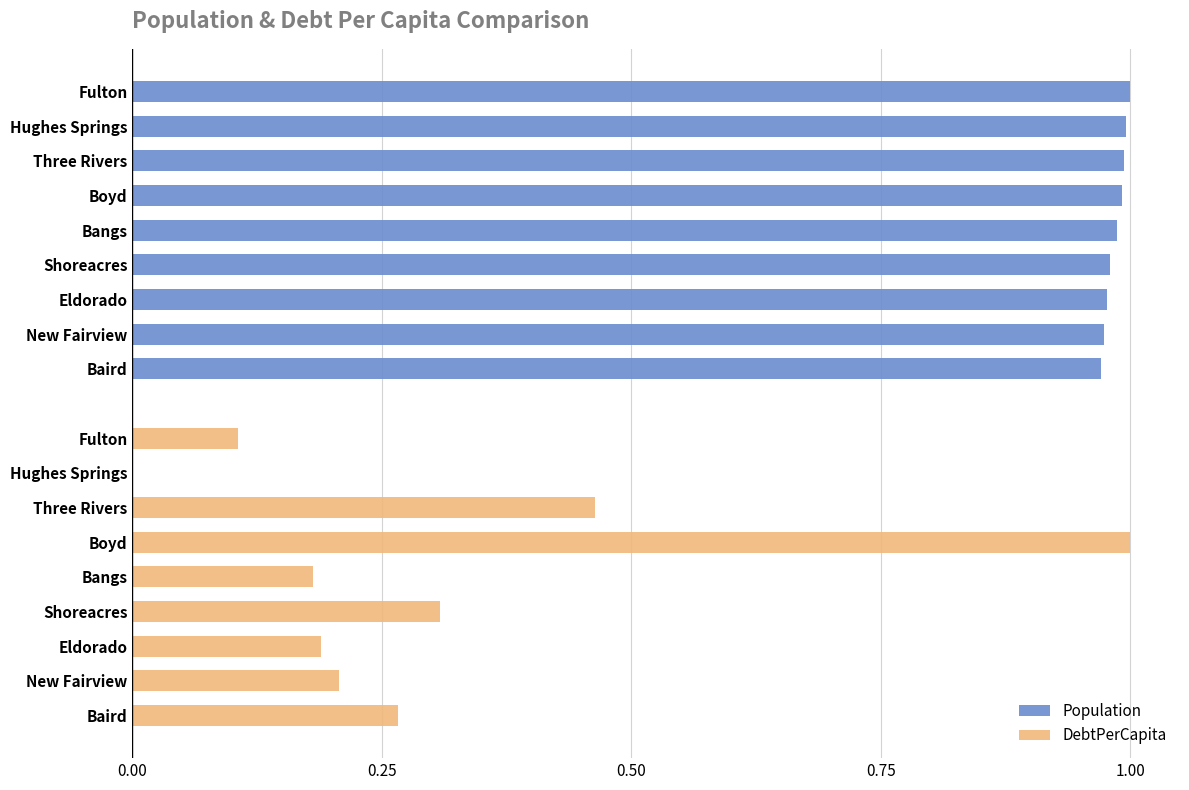

At how many categories does at least one series exceed 0?

9